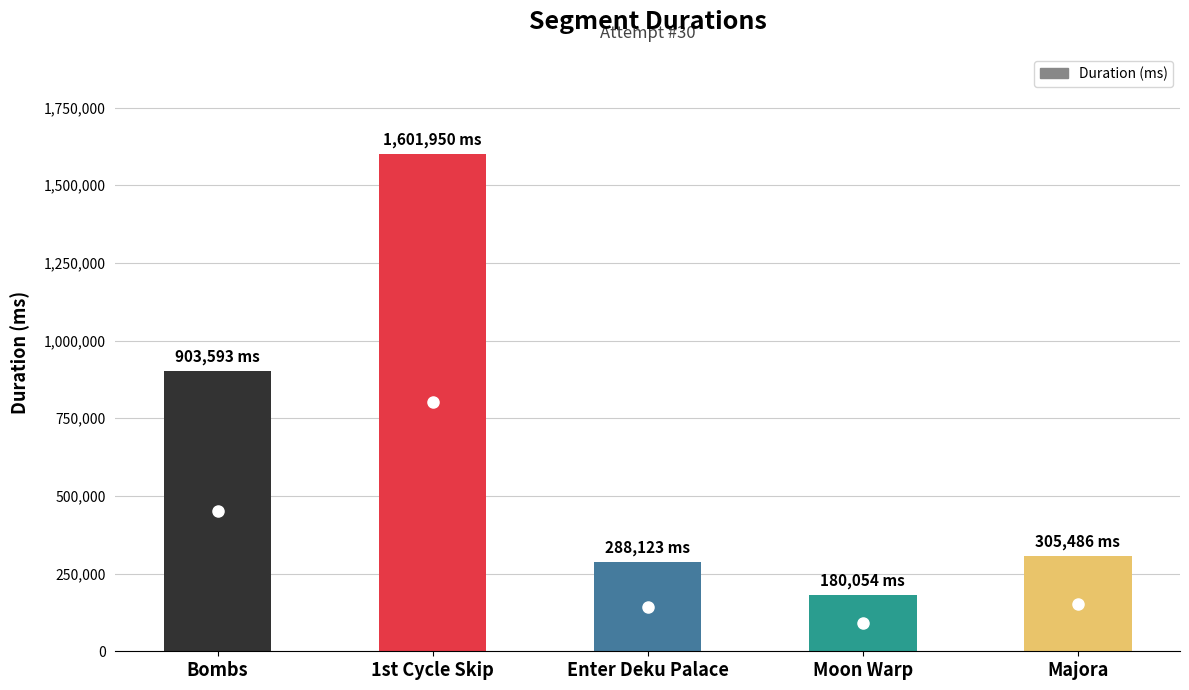

Rank the categories by value from highest to lowest.

1st Cycle Skip, Bombs, Majora, Enter Deku Palace, Moon Warp